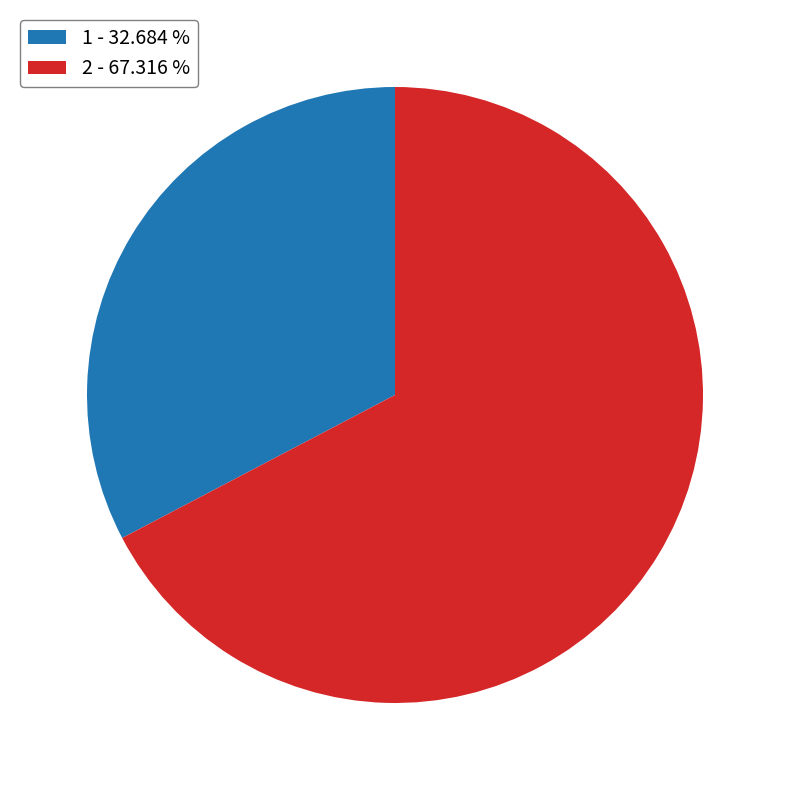

Is there a majority slice in this chart?

Yes